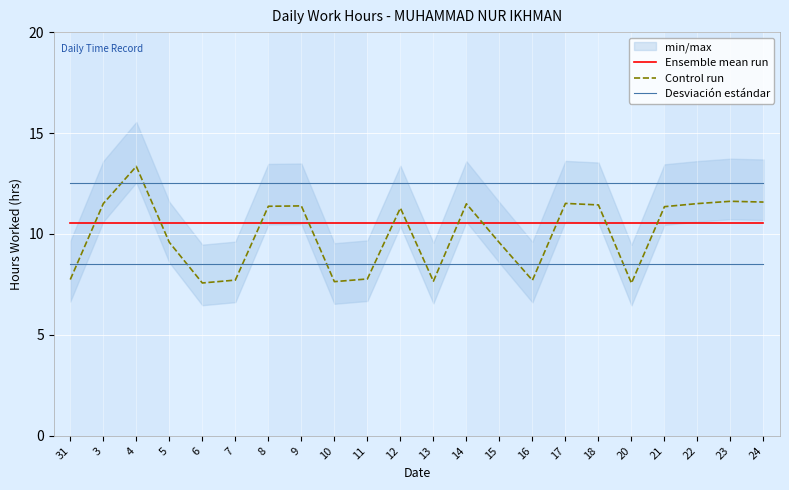

What is the average value of the Control run series?

10.0